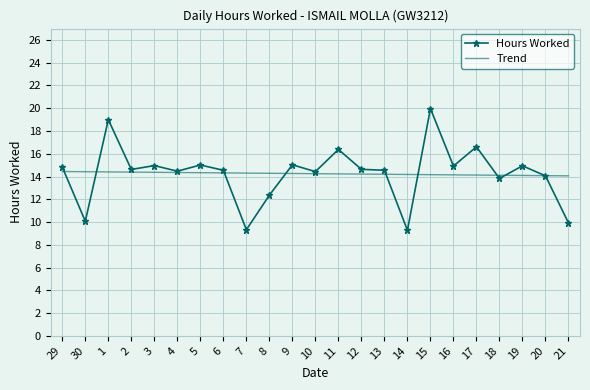

The Trend series shows 4.5 at 1. True or false?

False